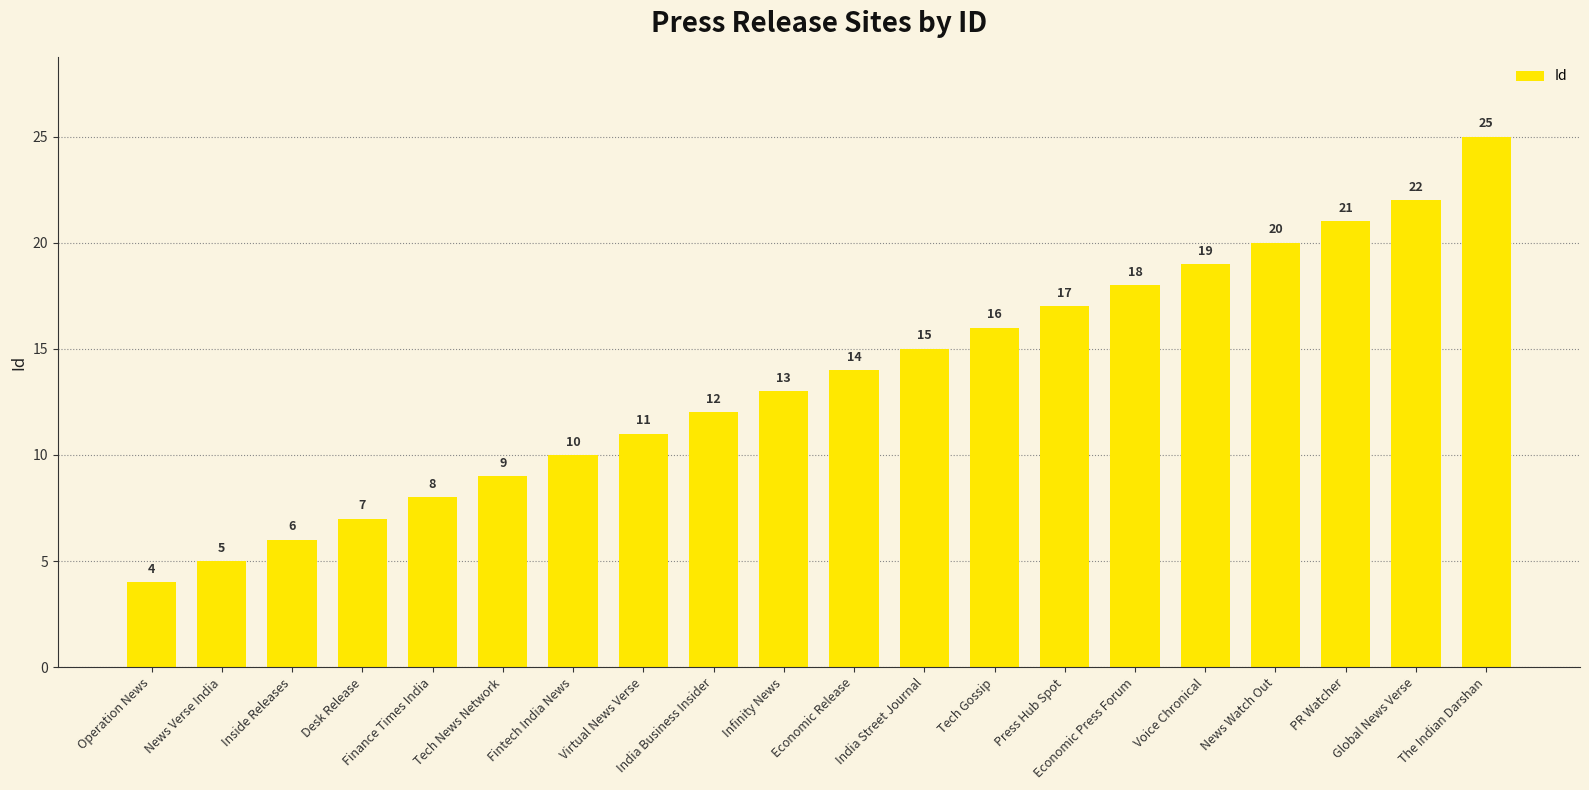

The value at Inside Releases is 2. True or false?

False